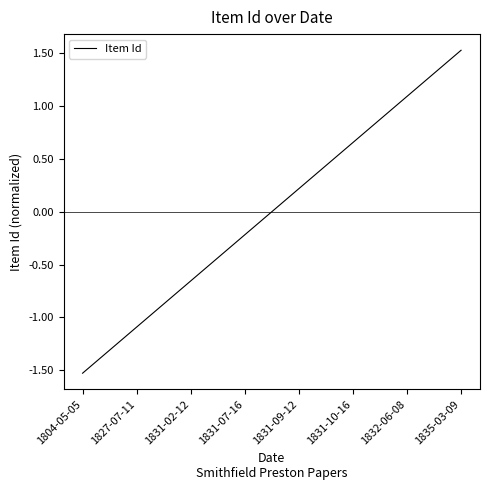

Rank the categories by value from lowest to highest.

1804-05-05, 1827-07-11, 1831-02-12, 1831-07-16, 1831-09-12, 1831-10-16, 1832-06-08, 1835-03-09